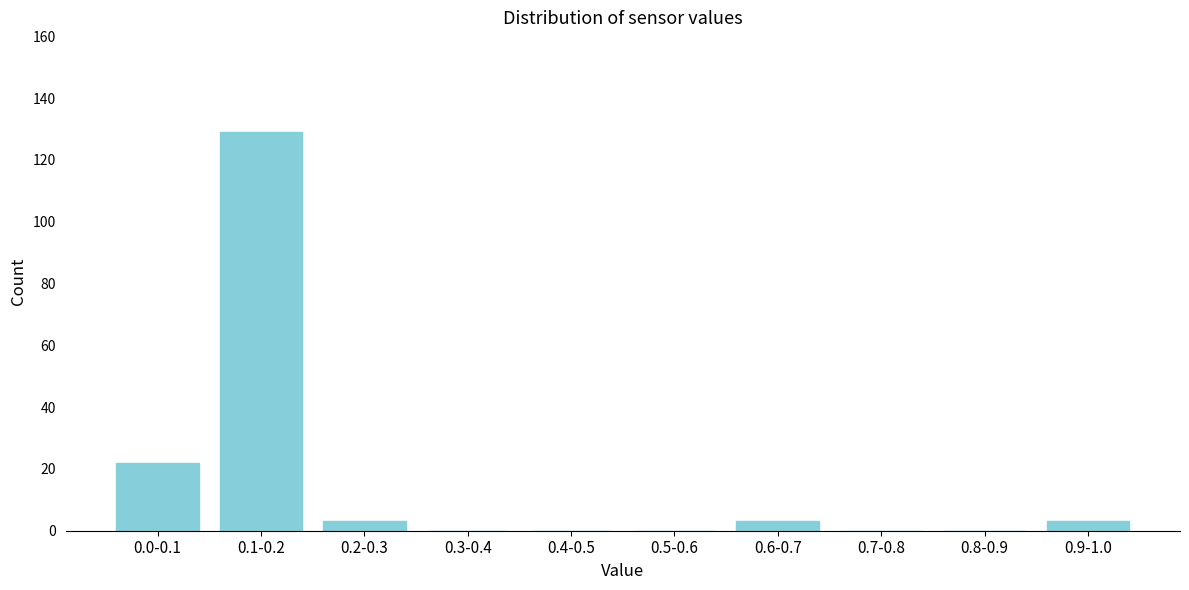

Reading left to right, list all the values displayed in this chart.

0.0-0.1=22	0.1-0.2=129	0.2-0.3=3	0.3-0.4=0	0.4-0.5=0	0.5-0.6=0	0.6-0.7=3	0.7-0.8=0	0.8-0.9=0	0.9-1.0=3